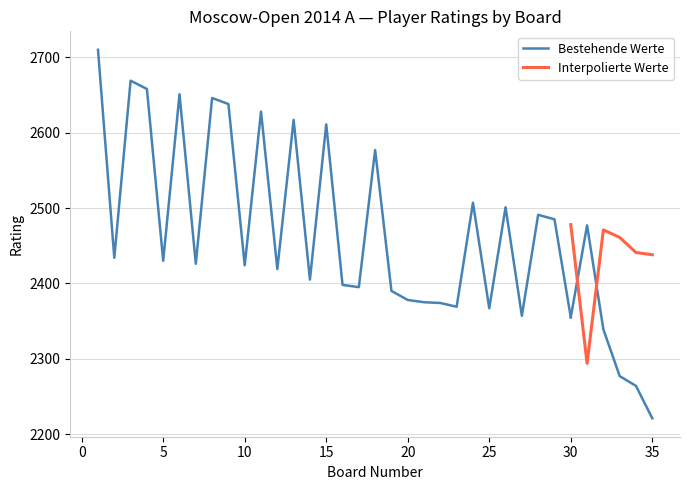

Which series has the widest spread of values?

Bestehende Werte